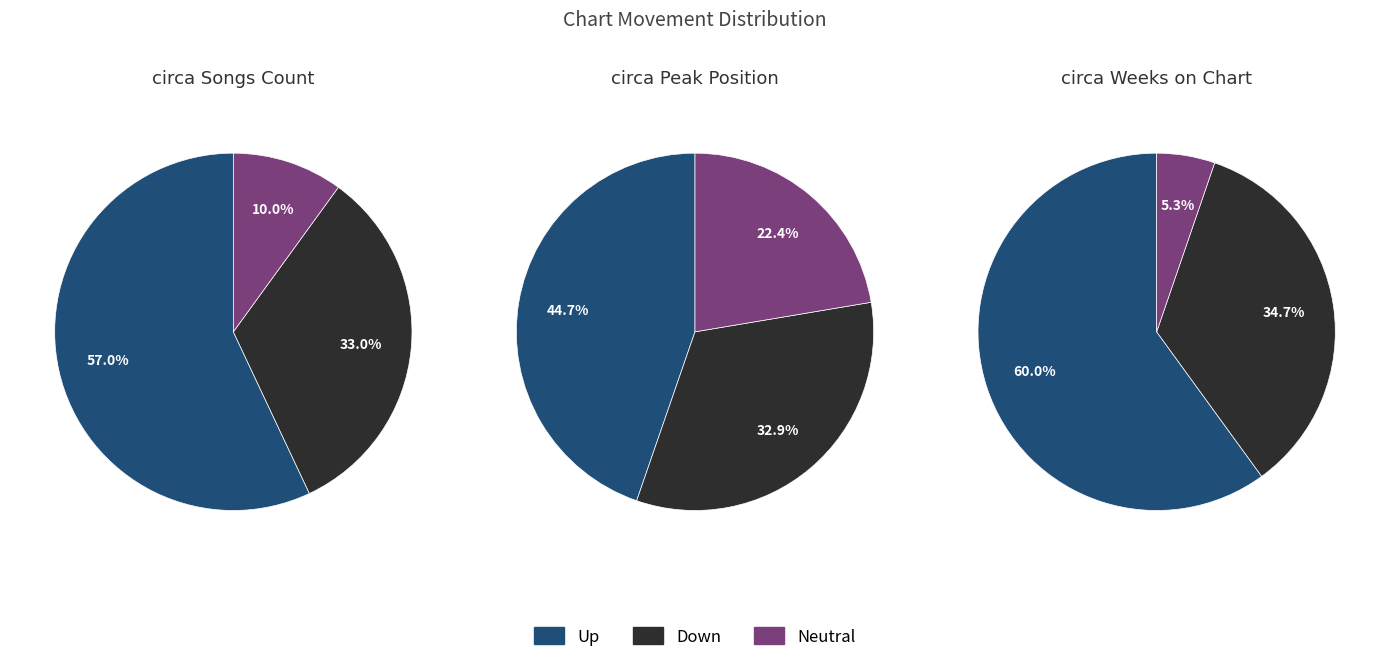

Is it true that up is 57% of the pie?

True